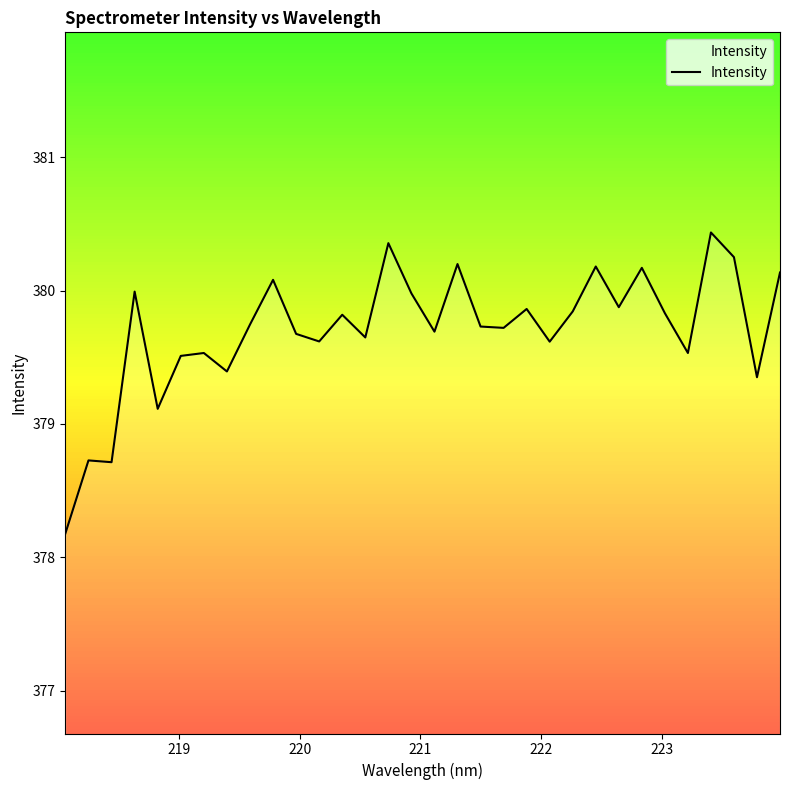

True or false: there are more than 0 points higher than both neighbors.

True